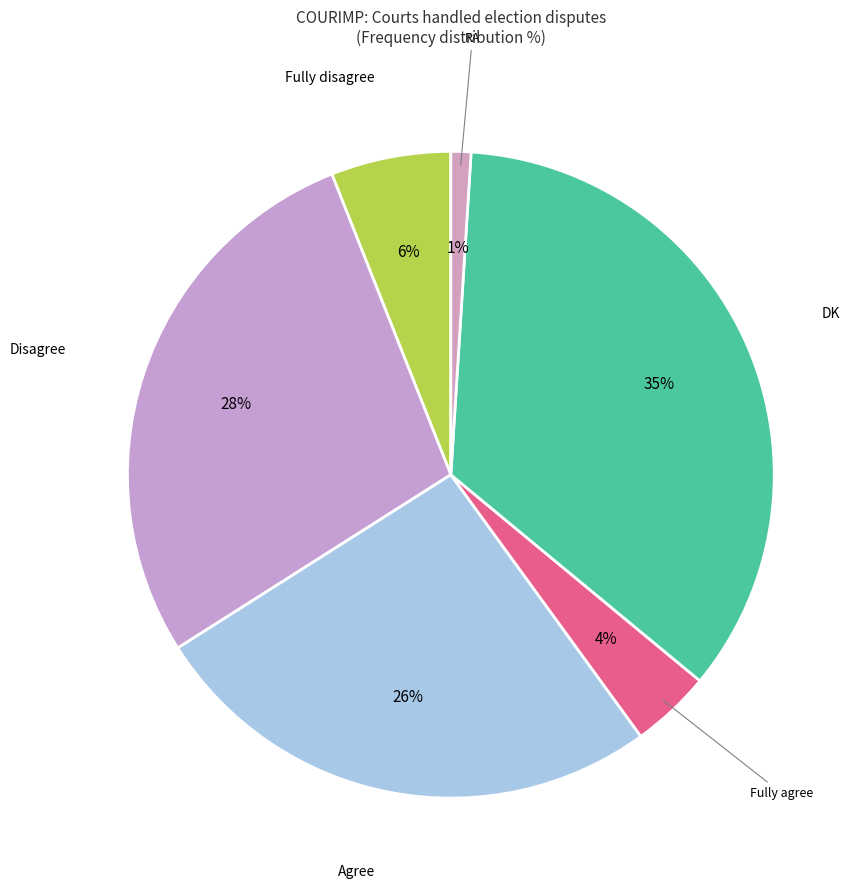

How many segments does this pie chart have?

6